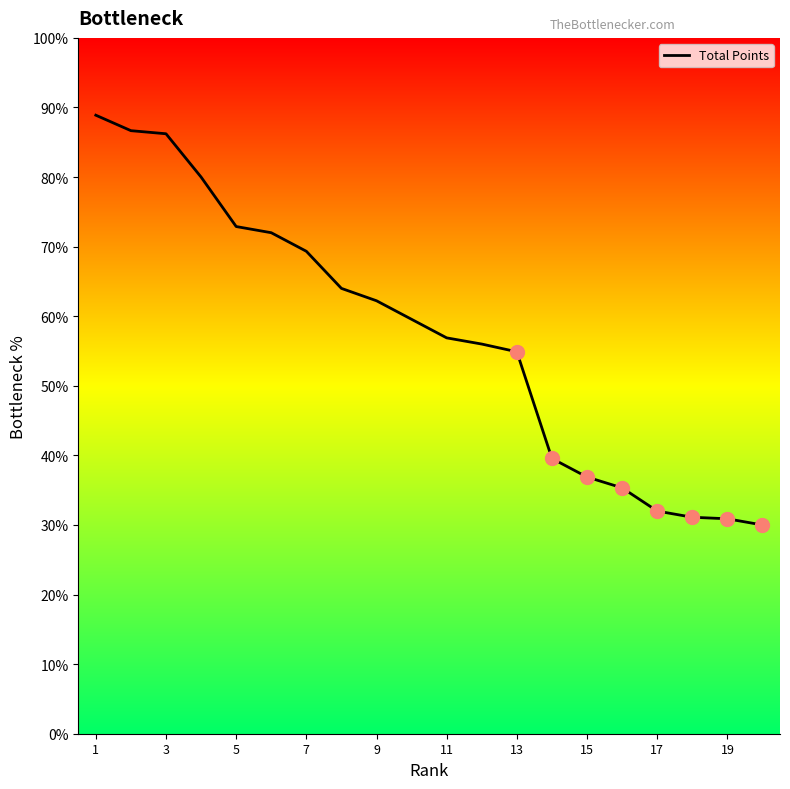

What is the difference between the maximum and minimum values?

58.9